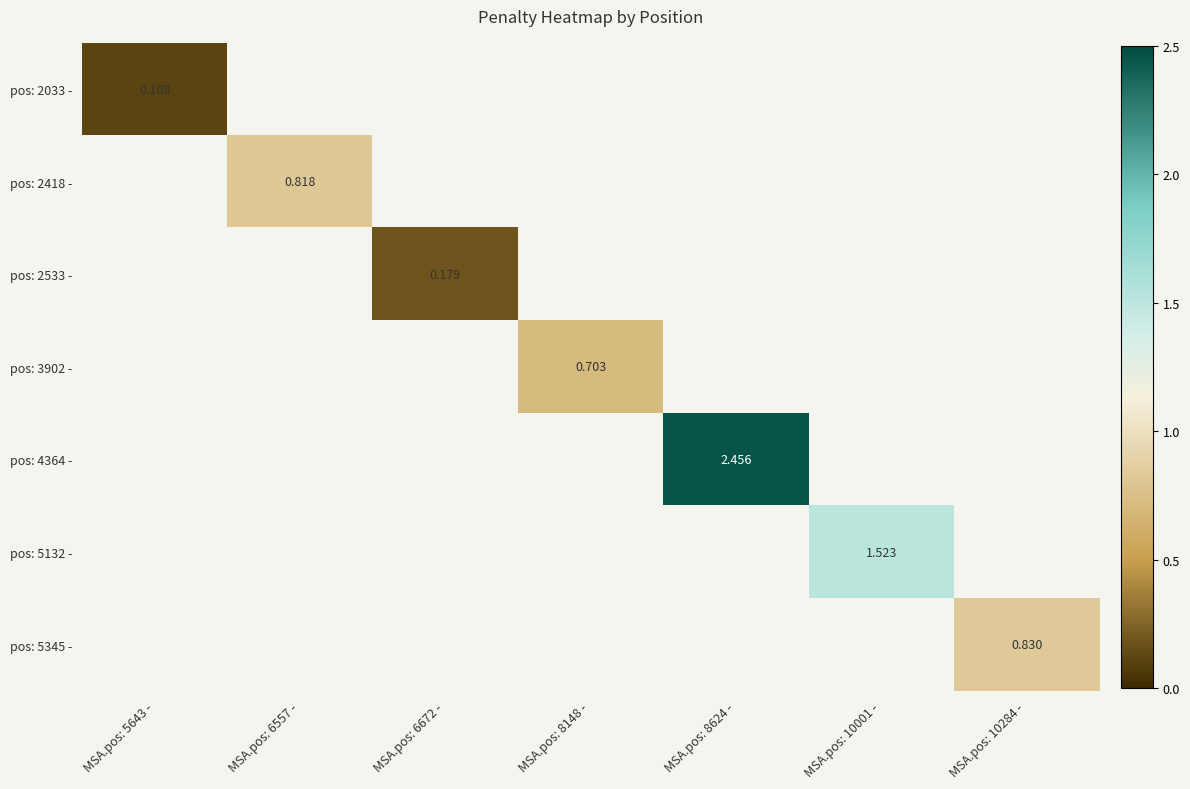

Which category has the lowest value in the pos: 2033 - series?

MSA.pos: 5643 -